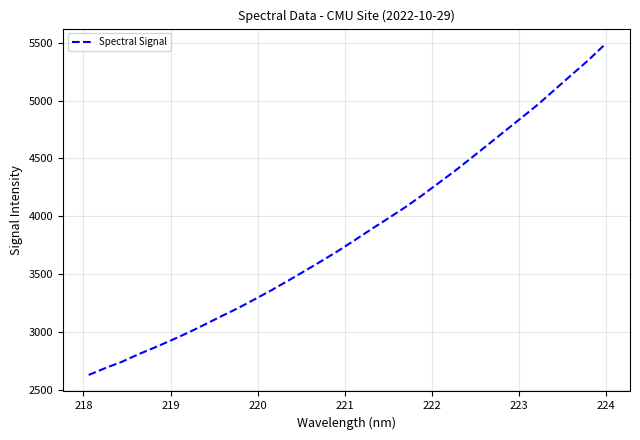

What is the difference between the maximum and minimum values?

2849.1